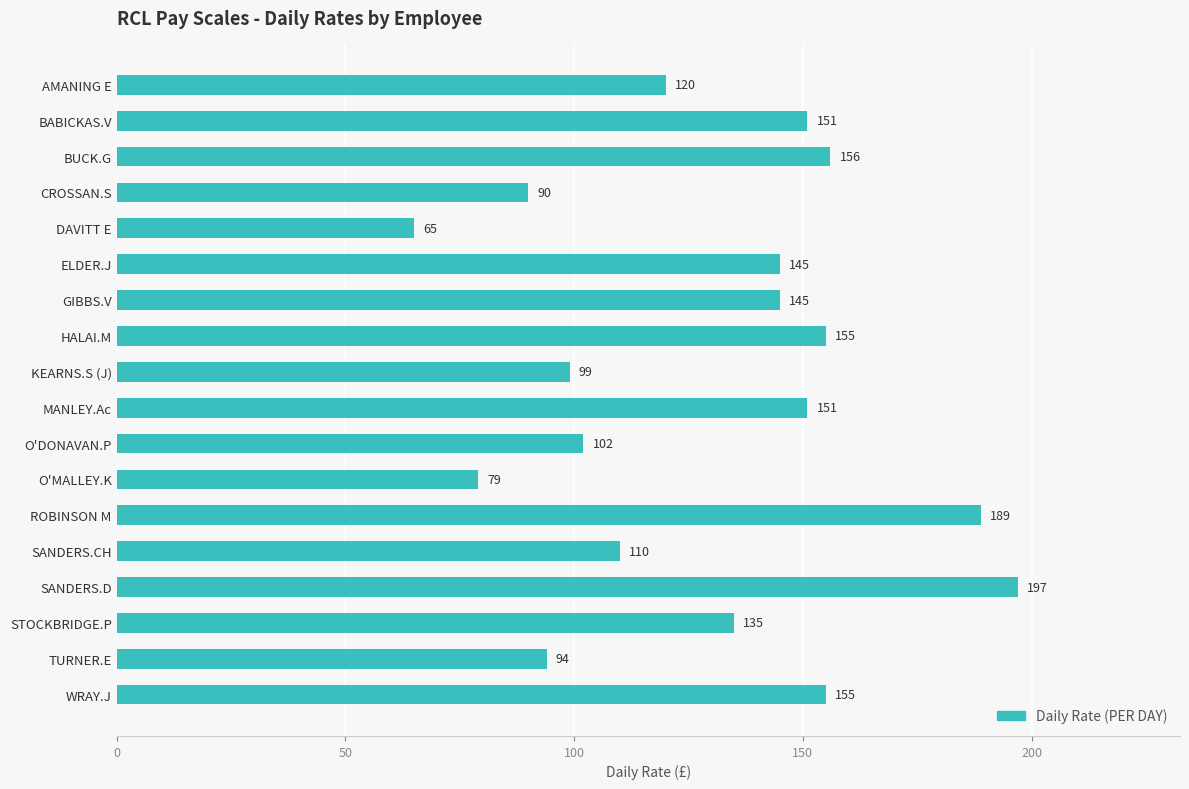

Are the bars horizontal?

Yes